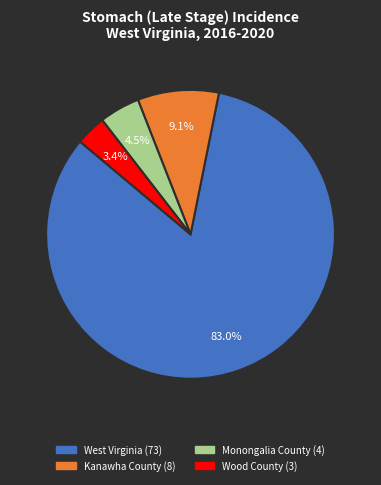

What is the largest slice in the pie chart?

West Virginia